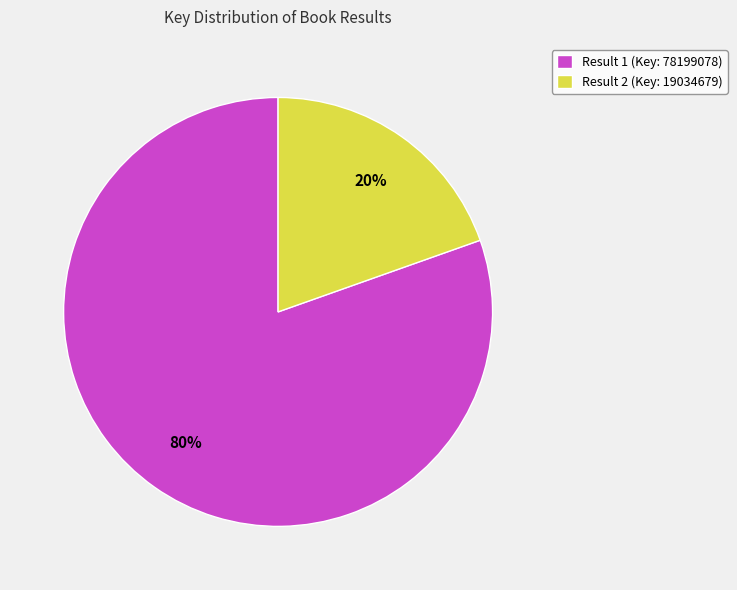

Between Result 1 (Key: 78199078) and Result 2 (Key: 19034679), which is larger?

Result 1 (Key: 78199078)